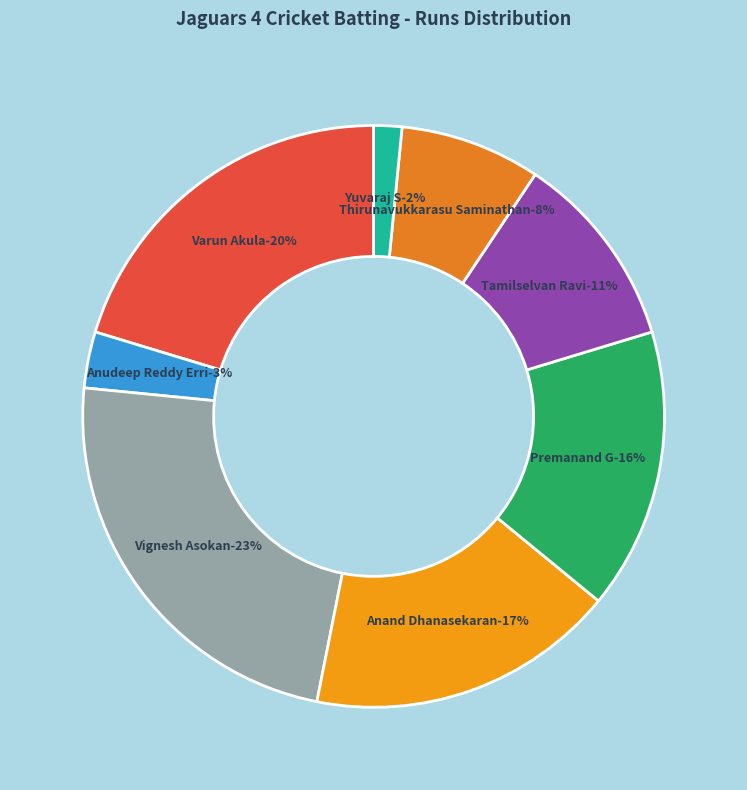

How much of the chart is everything except Vignesh Asokan?

76.6%